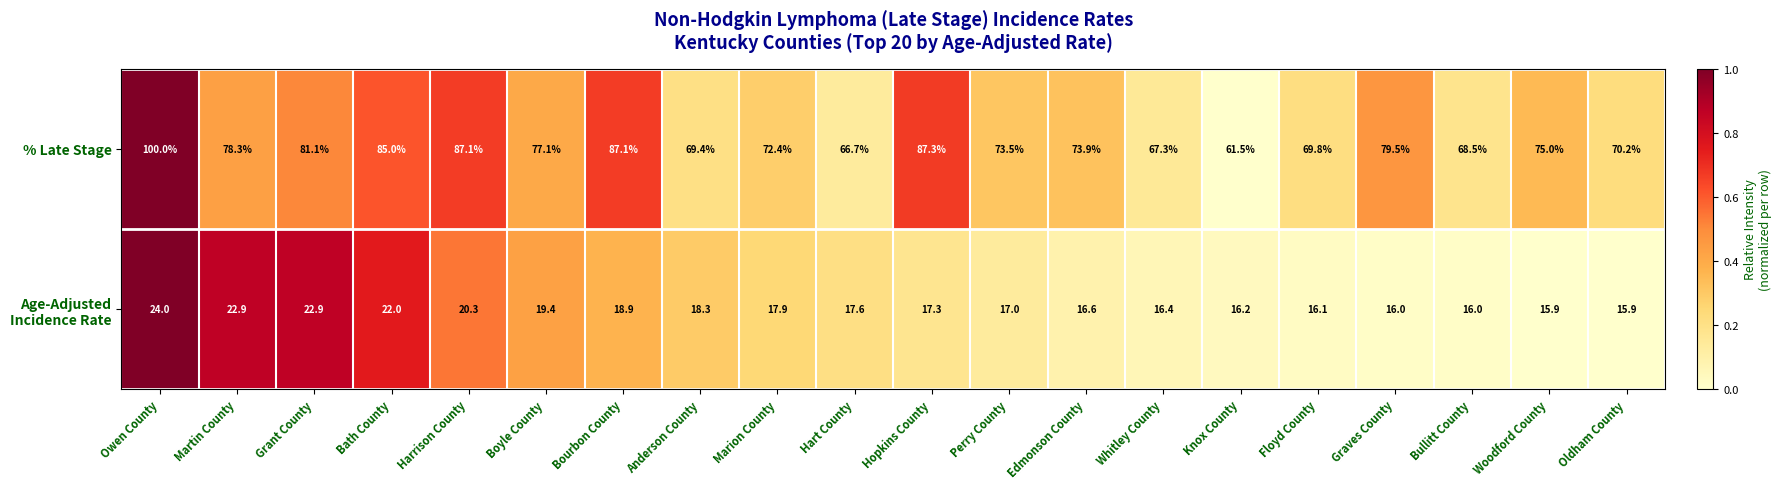

What is the average value of the % Late Stage series?

76.5